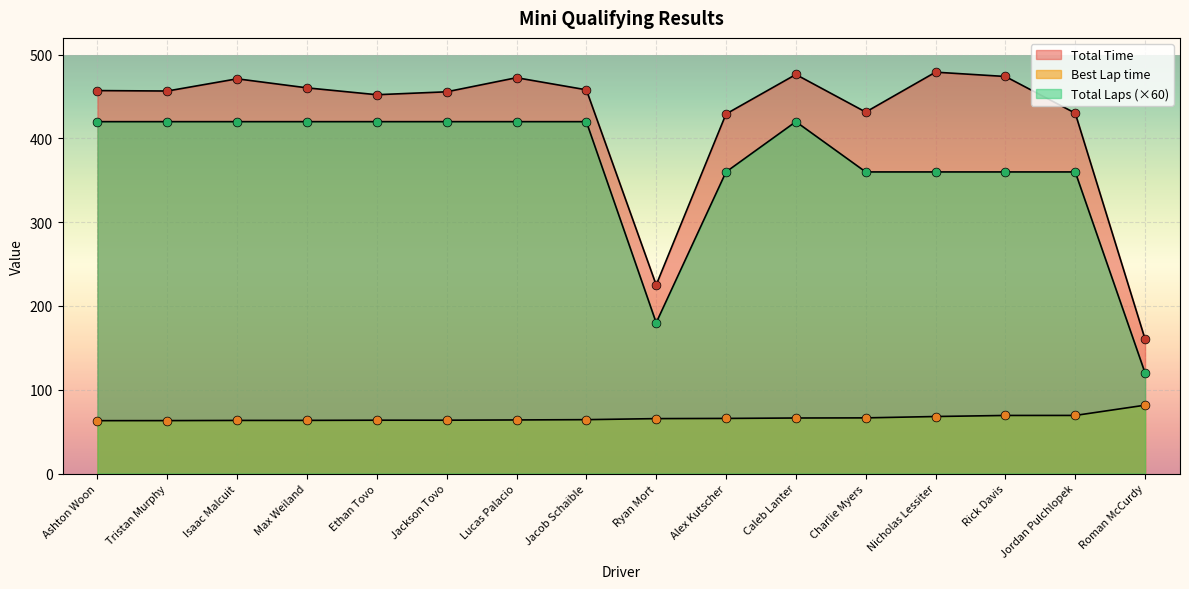

What is the total value across all series at Tristan Murphy?

939.7